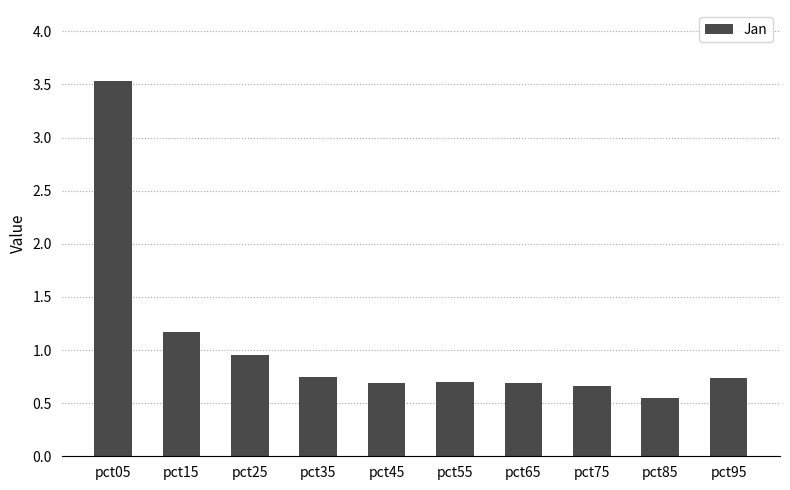

How many categories are shown in the chart?

10